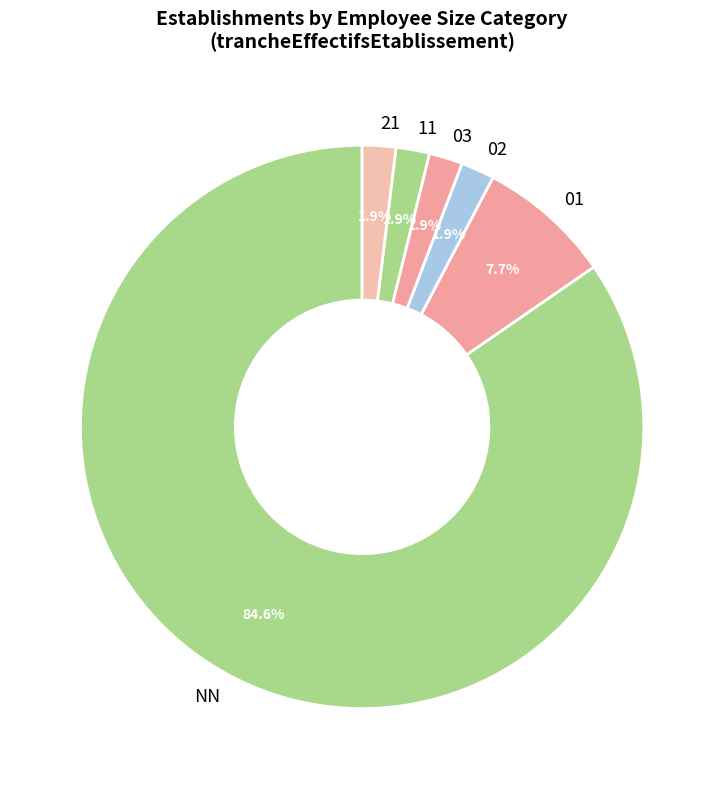

What portion of the pie excludes 02?

98.1%